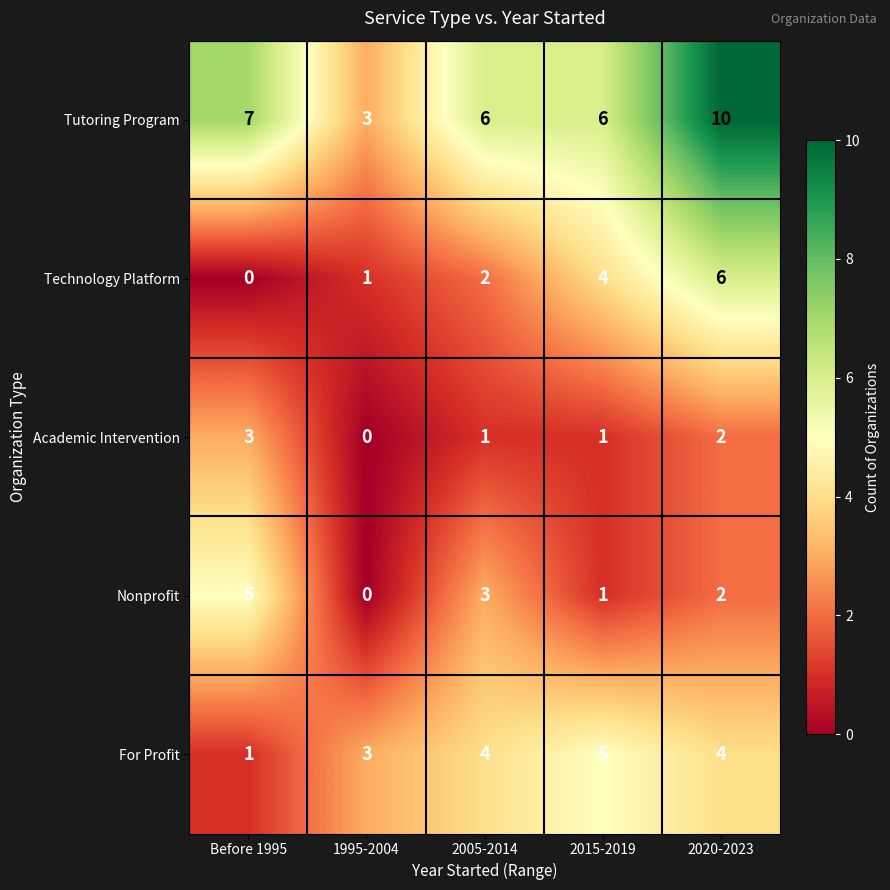

What is the spread (max minus min) of values at Before 1995?

7